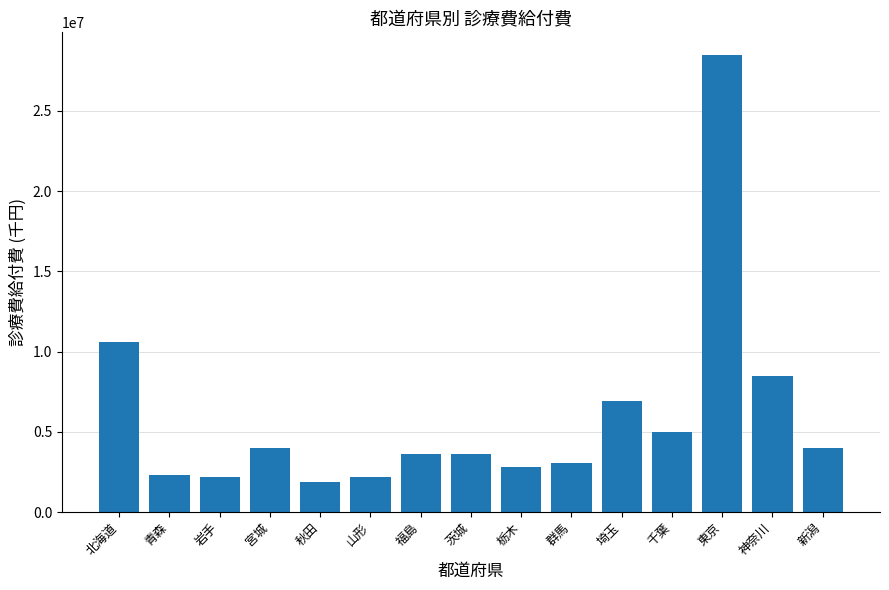

What is the change in value from 群馬 to 埼玉?

+3849305.8